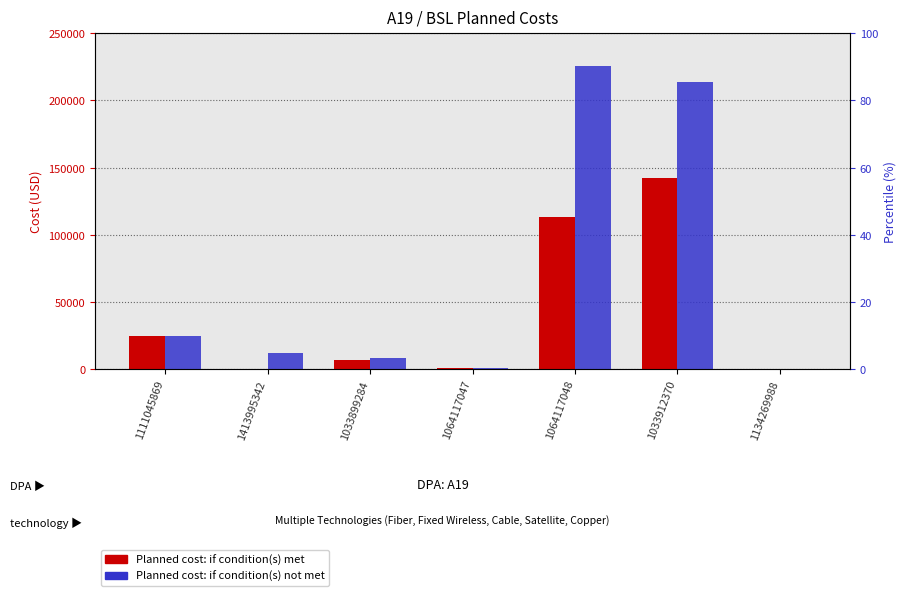

Reading left to right, what are all the values shown in this chart?

Planned cost: if condition(s) met: 25000	1	7219	1200	112945	142372	0
Planned cost: if condition(s) not met: 25000	12000	8500	1200	225890	213558	0